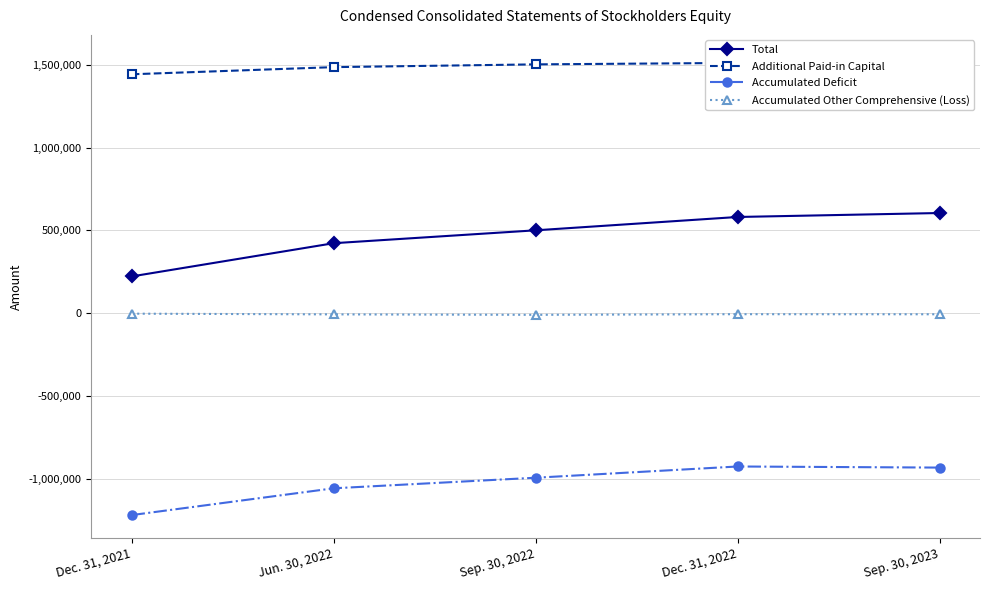

Rank the series at Dec. 31, 2022 from lowest to highest value.

Accumulated Deficit, Accumulated Other Comprehensive (Loss), Total, Additional Paid-in Capital